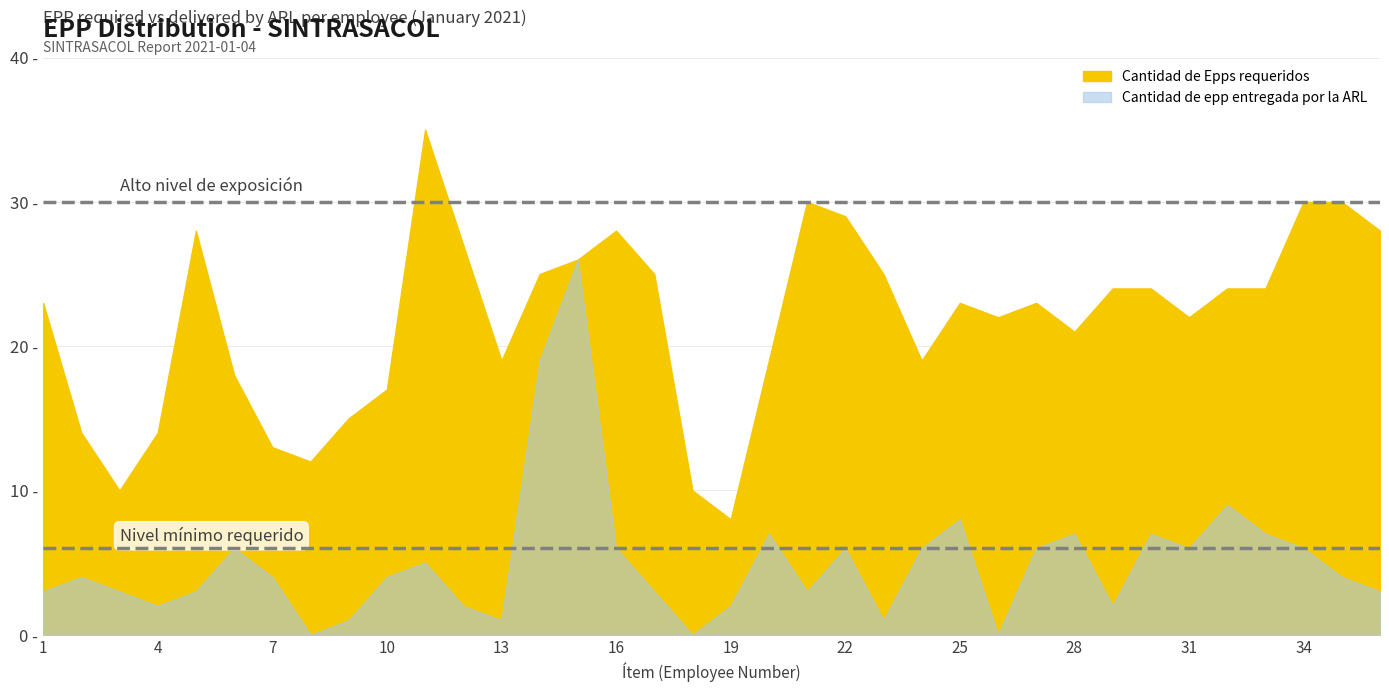

True or false: Cantidad de Epps requeridos and Cantidad de epp entregada por la ARL intersect in this chart.

False